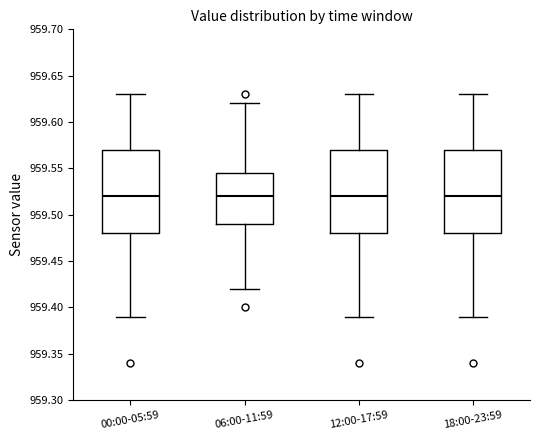

Where is the upper edge of the box for 12:00-17:59 on the y-axis? The values are not printed on the chart, so give them approximately, as read against the axis.

959.570